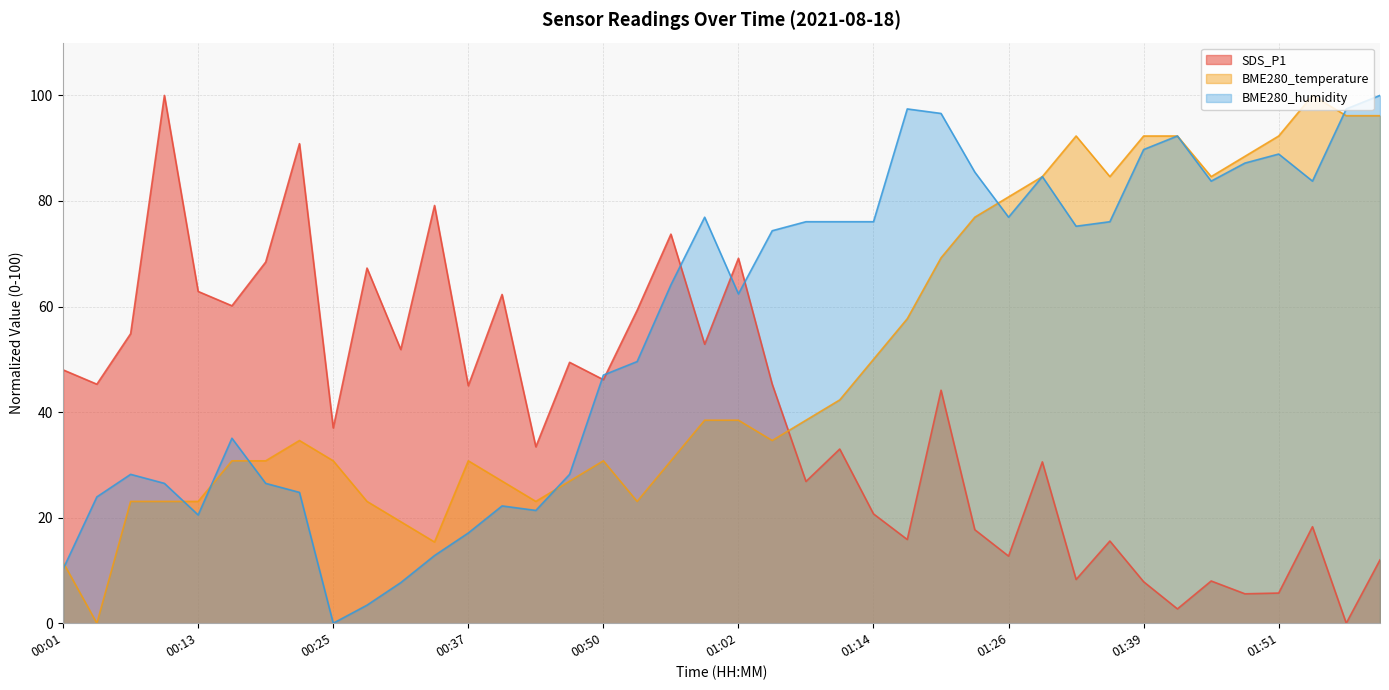

What is the difference between the maximum and minimum values in the SDS_P1 series?

100.0